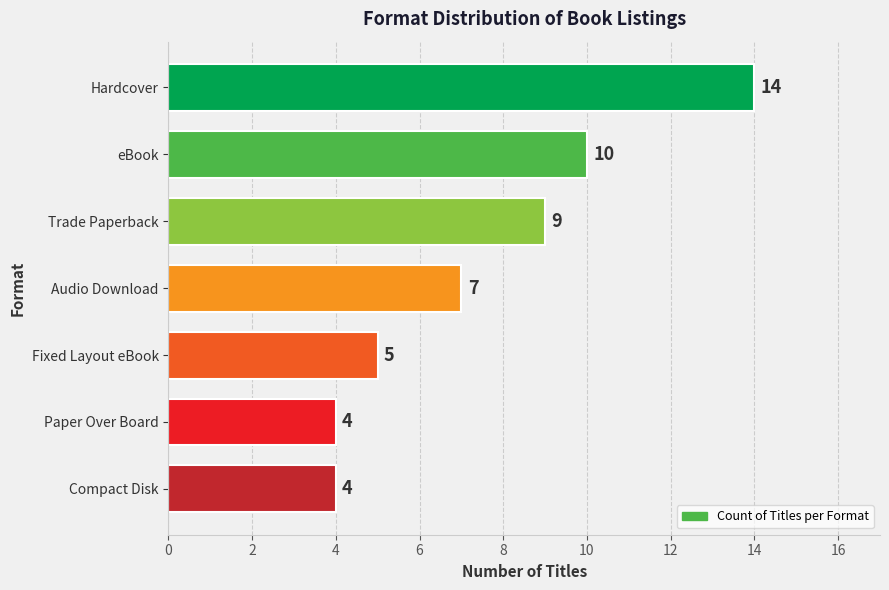

Are the bars grouped side by side (vs. stacked)?

No